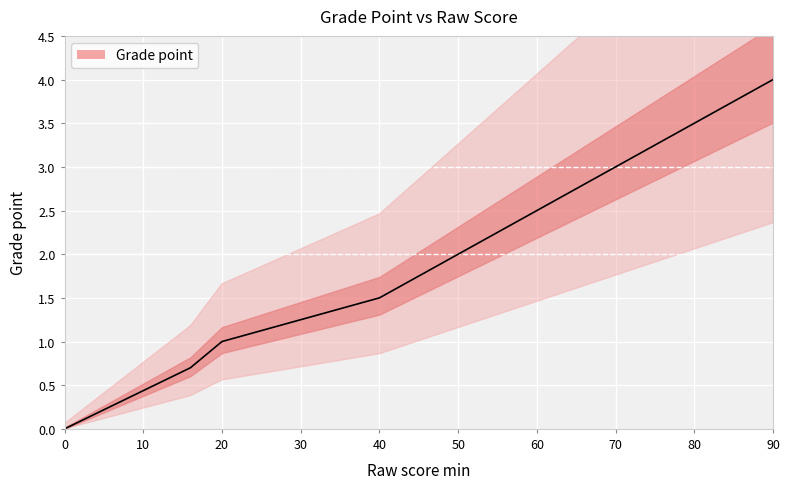

Is it true that Grade point equals 1.4 at 0?

False